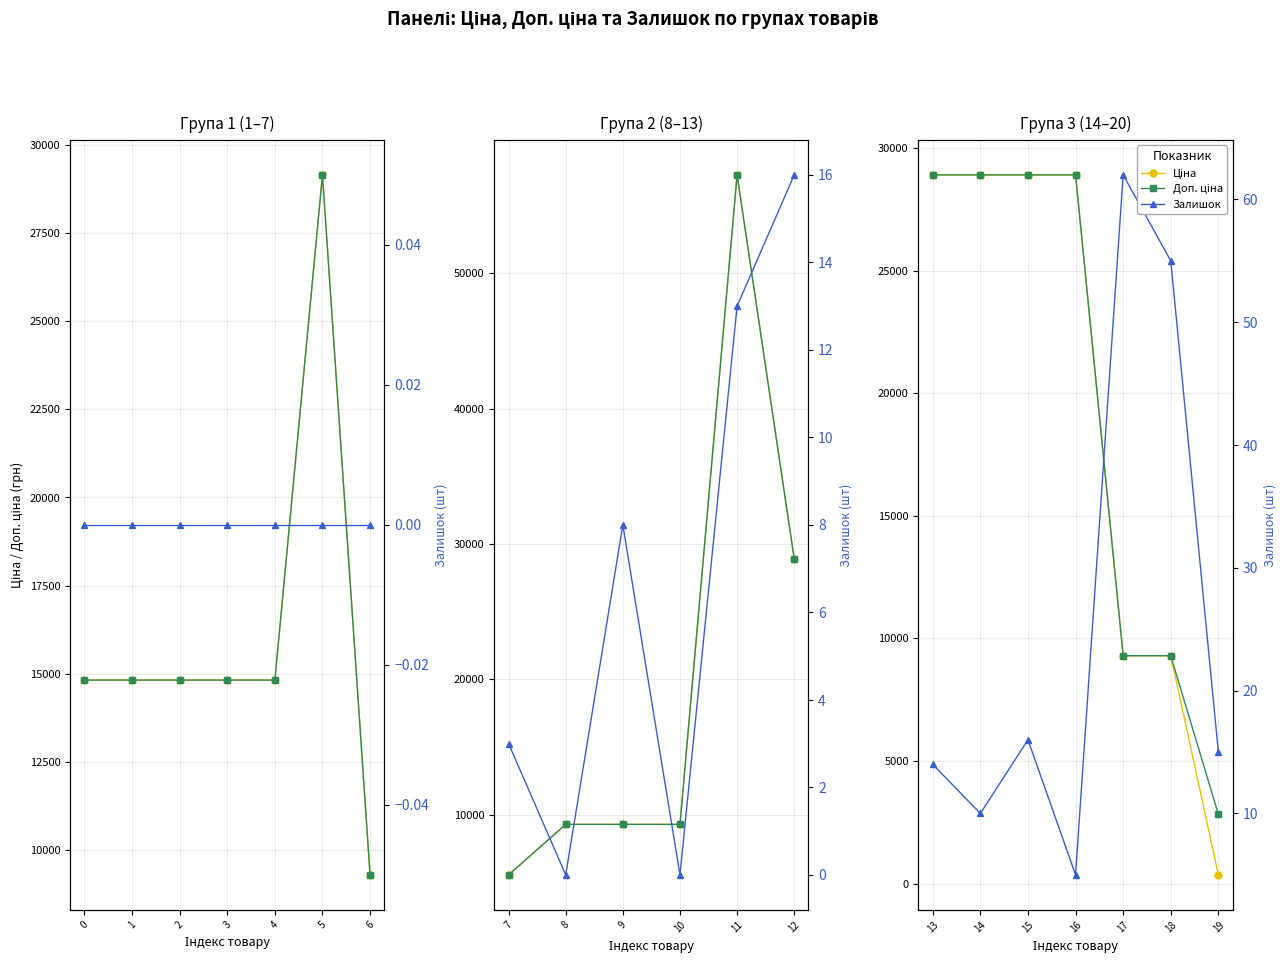

The value of Залишок at 16 is 7.1. True or false?

False